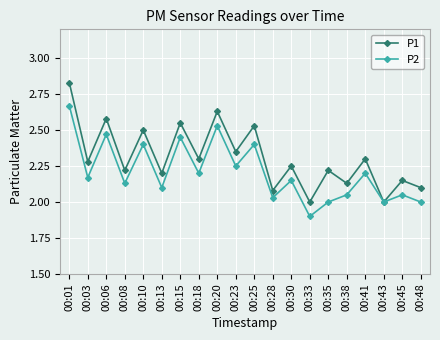

Which series has the largest total across all categories?

P1